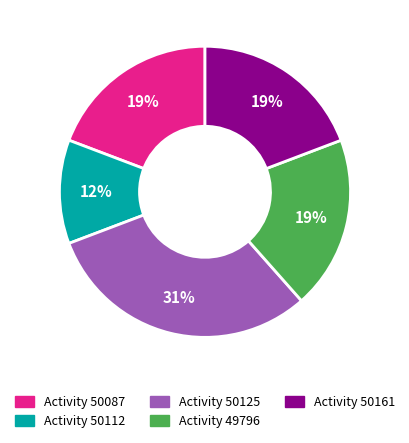

The Activity 49796 slice represents 19% of the pie. True or false?

True